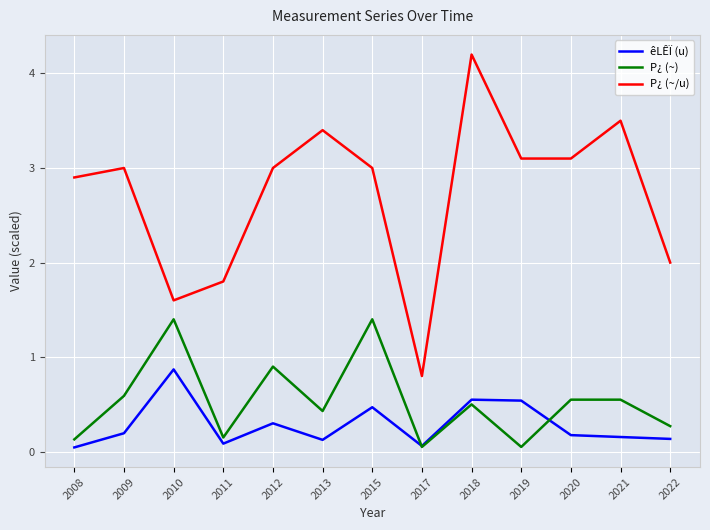

Is the value of êLÊÏ (u) at 2017 greater than the value of P¿ (~/u) at 2008?

No